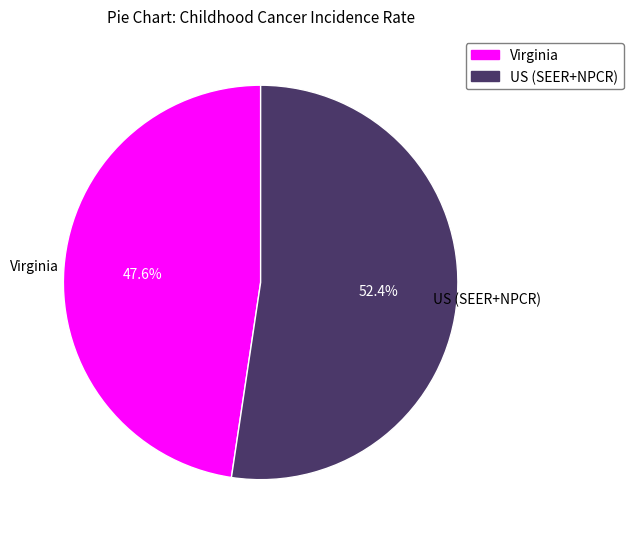

To the nearest percent, what portion does US (SEER+NPCR) represent?

52%